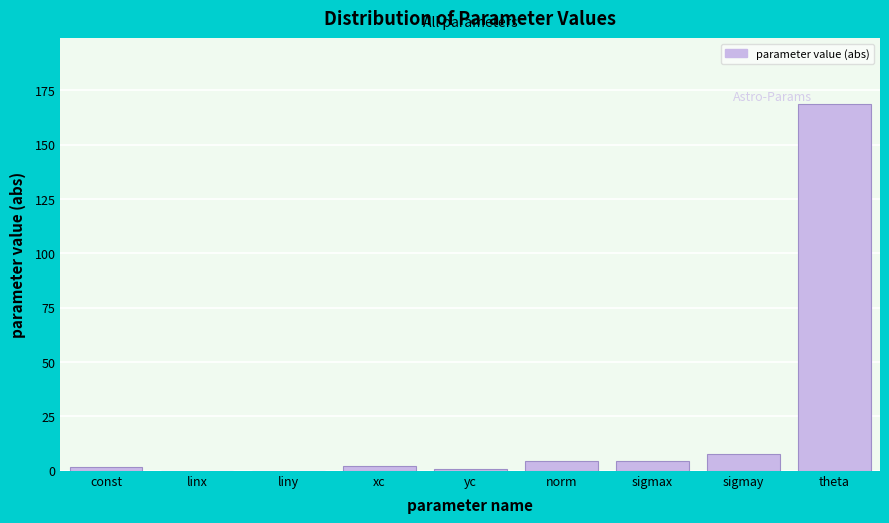

Which category has the highest value across all series?

theta